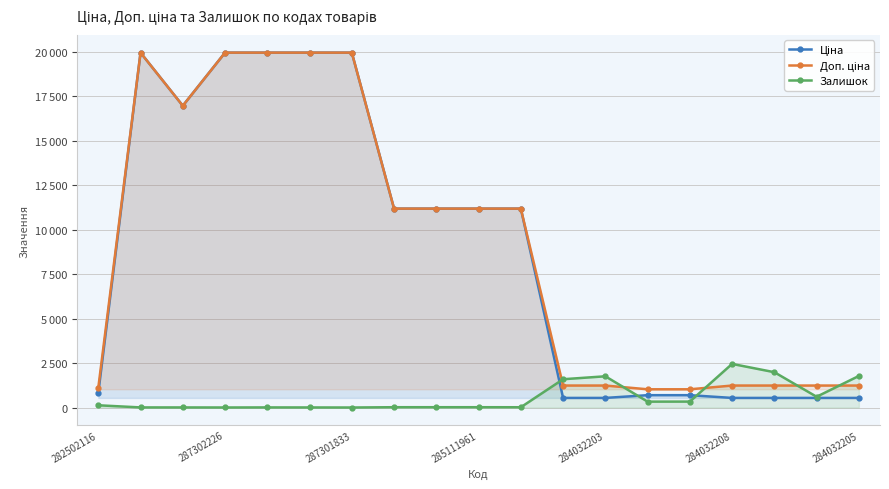

What is the difference between the maximum and minimum values in the Залишок series?

2453.0